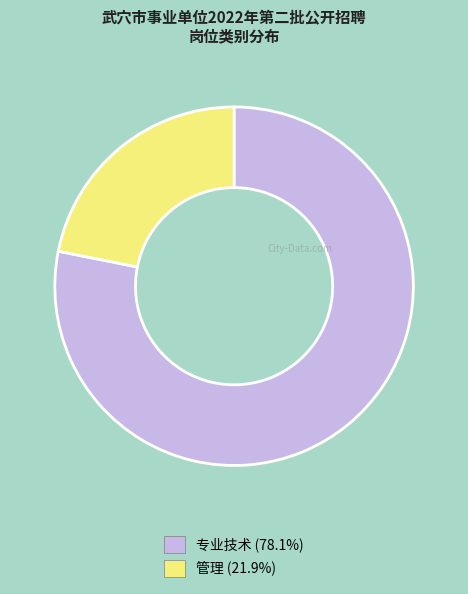

True or false: 专业技术 accounts for 78% of the total.

True